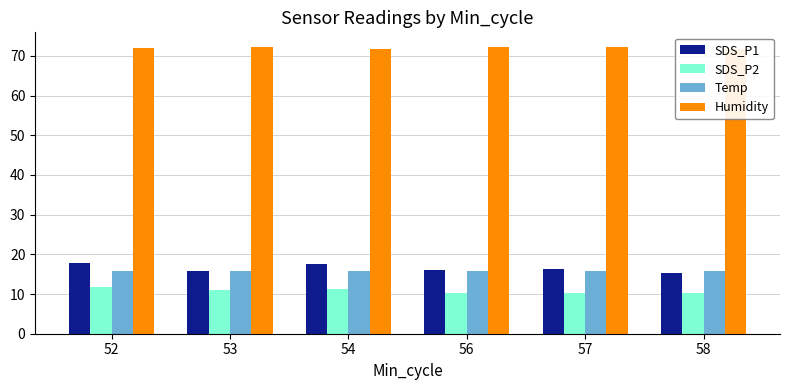

What is the greatest value displayed?

72.3